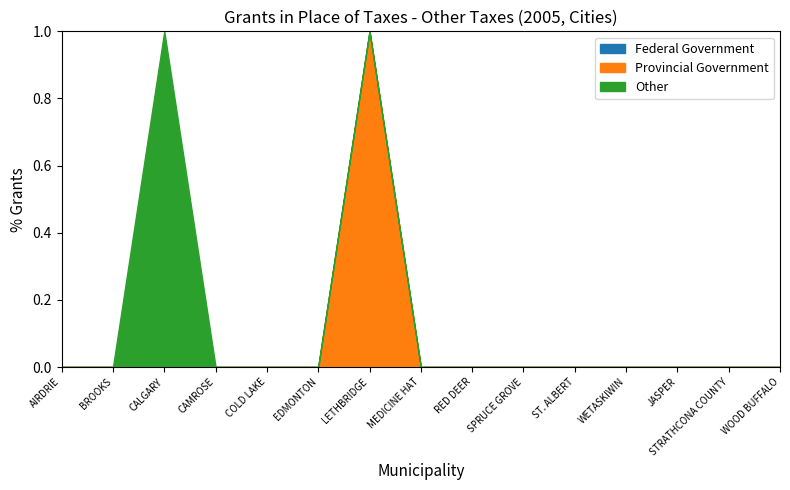

Rank the series at JASPER from highest to lowest value.

Federal Government, Provincial Government, Other